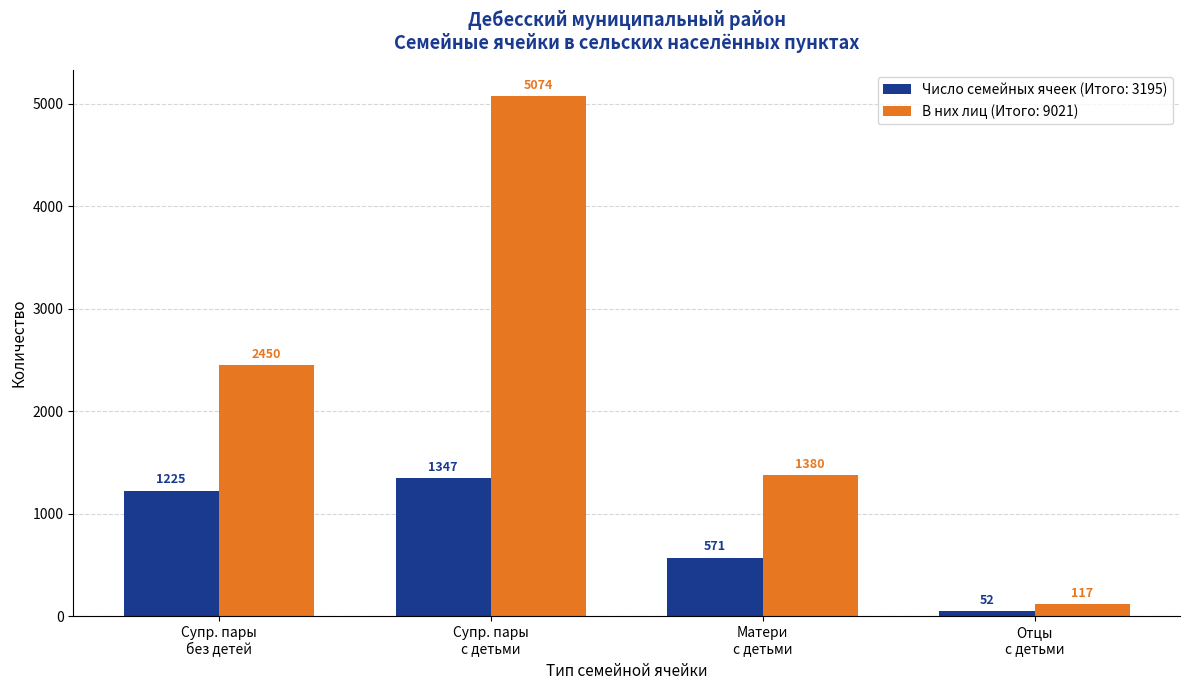

What is the maximum value shown in the chart?

5074